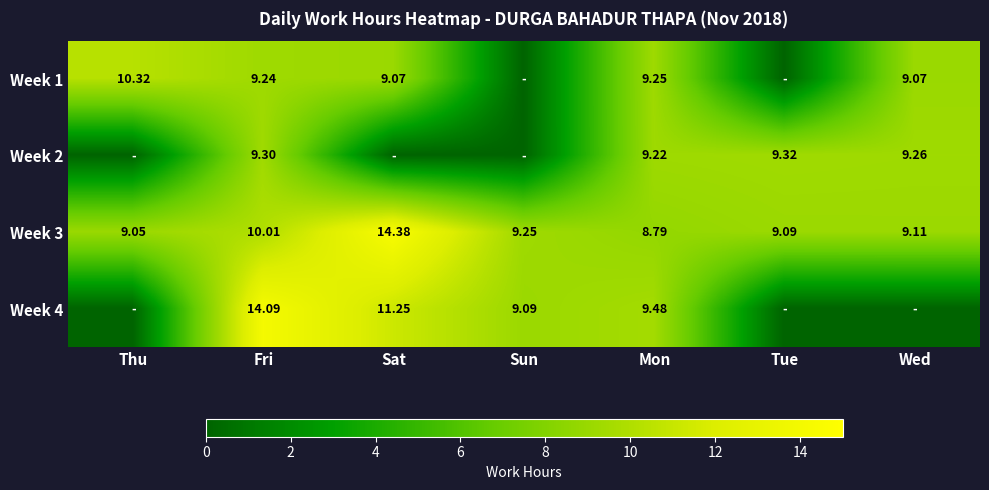

Which category has the lowest value across all series?

Sun